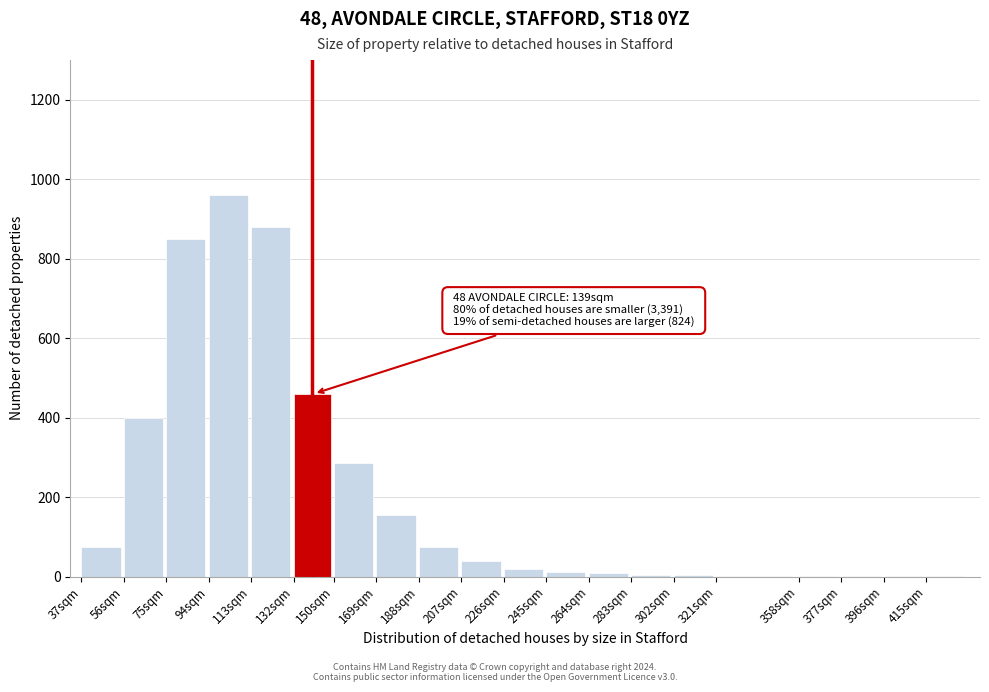

Where is the data nearest to the value 480?

132sqm